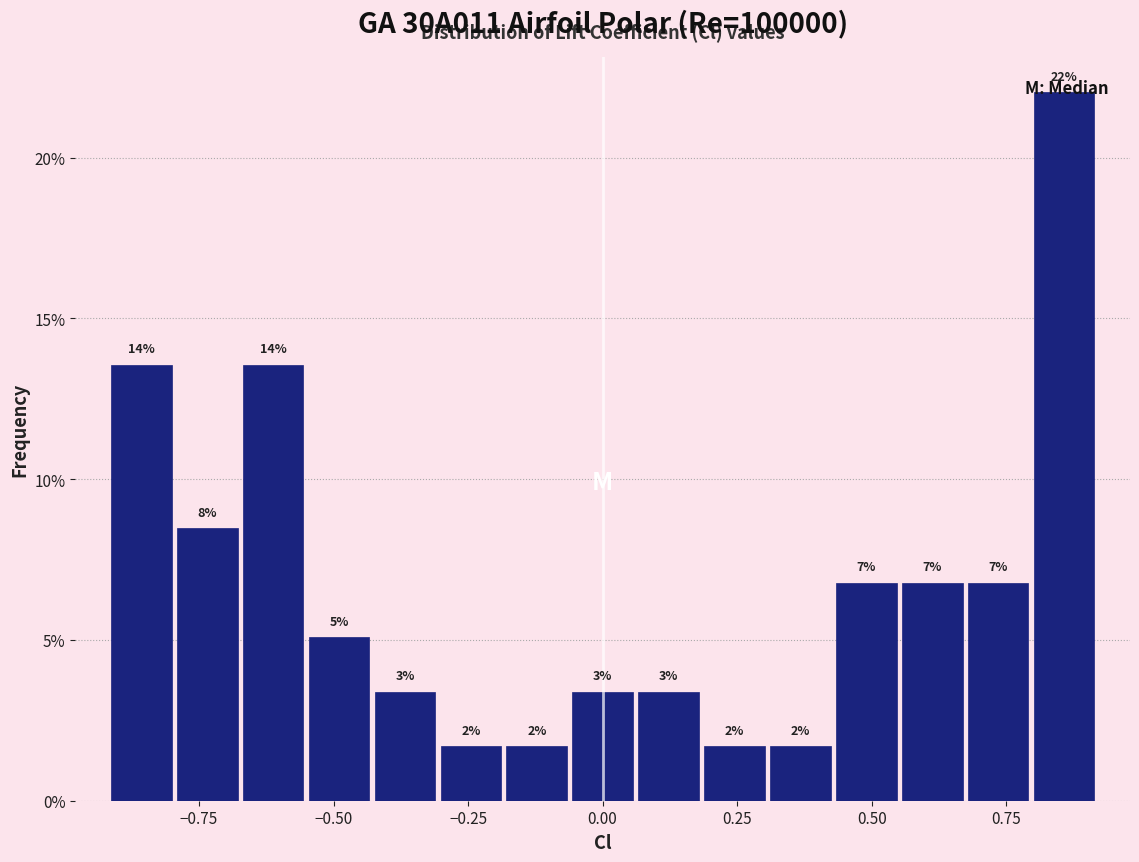

Read against the x-axis, roughly where is the centre of the tallest bar?

0.85